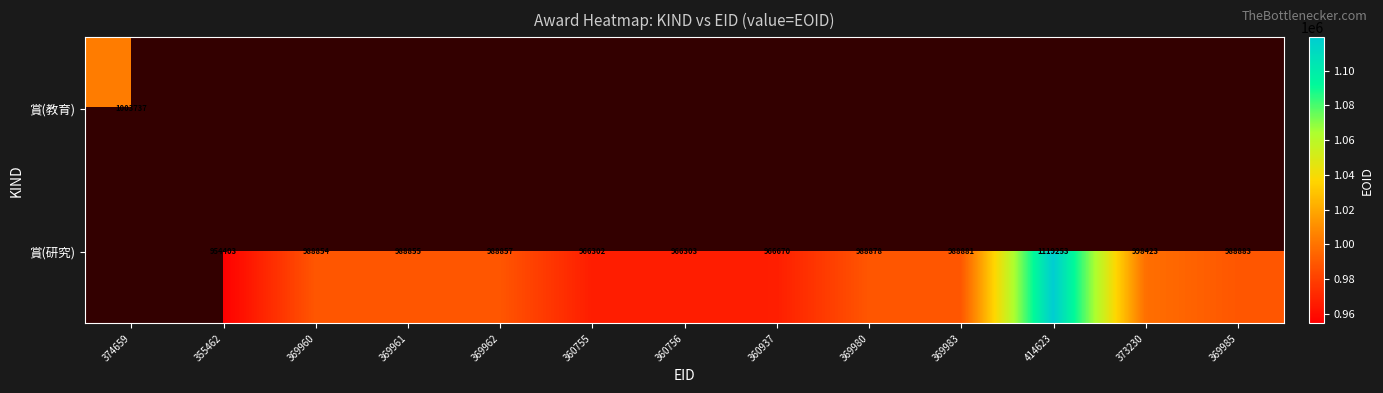

True or false: 賞(研究) has a value of 988883 at 369985.

True